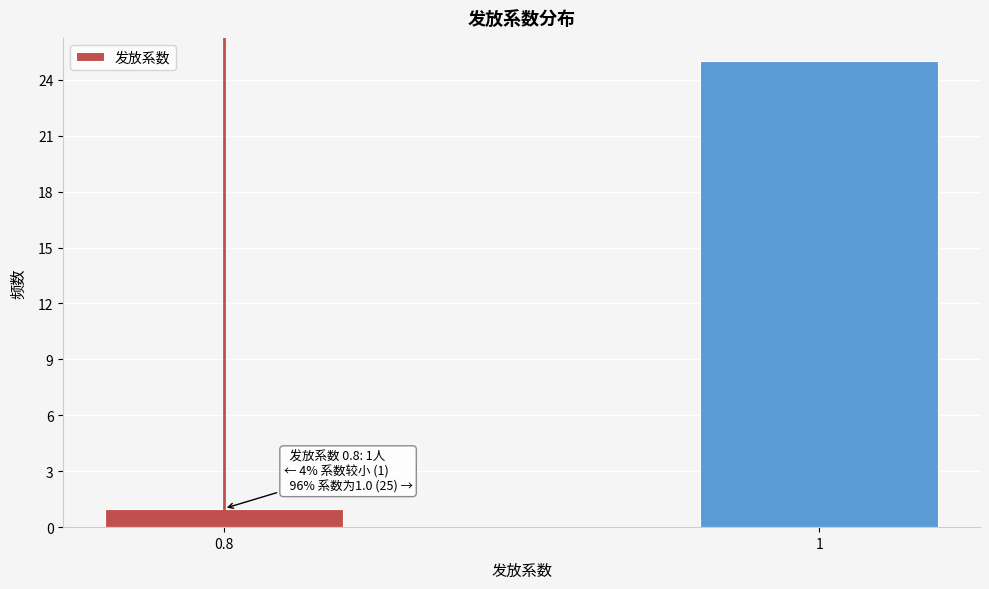

Reading right to left, what are all the values shown in this chart?

1=25	0.8=1